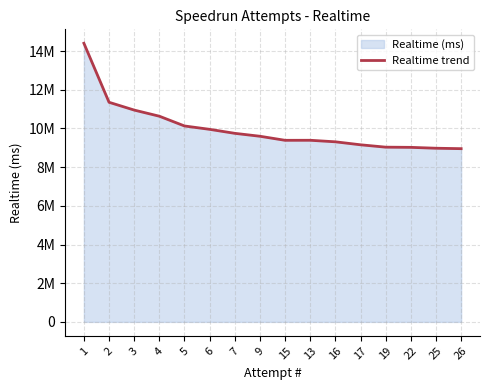

Reading right to left, list all the values displayed in this chart.

26=8956076	25=8978364	22=9023963	19=9033862	17=9156492	16=9310514	13=9389992	15=9388112	9=9597769	7=9748952	6=9955522	5=10129626	4=10634172	3=10951632	2=11354741	1=14405925